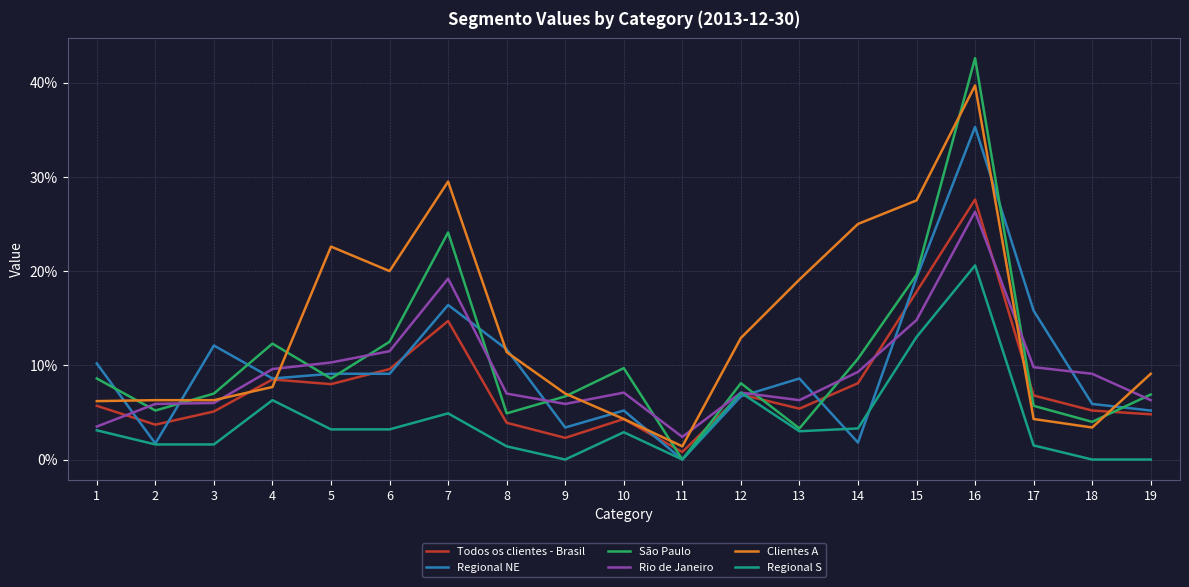

At which label is São Paulo closest to 0?

11